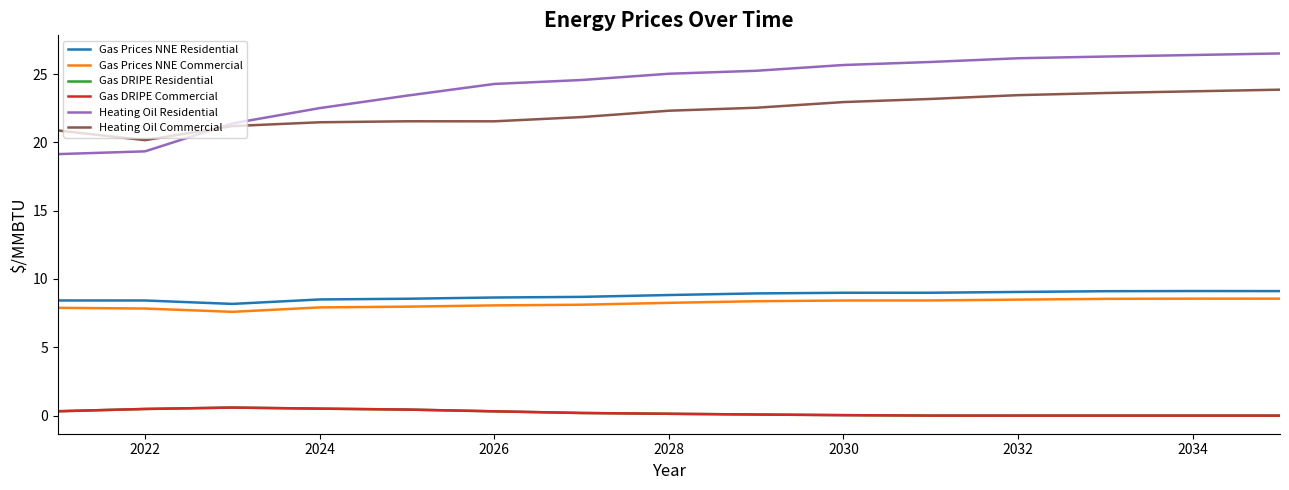

What is the sum of all Heating Oil Residential values?

361.8